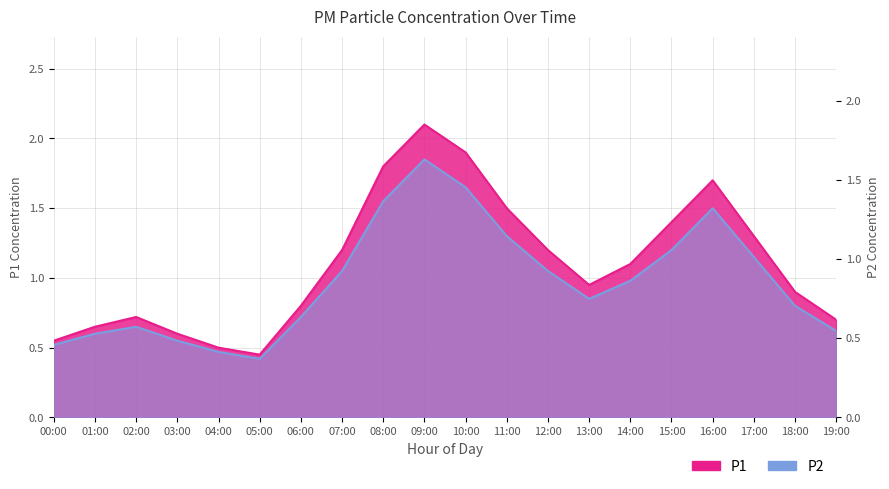

Where is P1 nearest to the value 1?

13:00